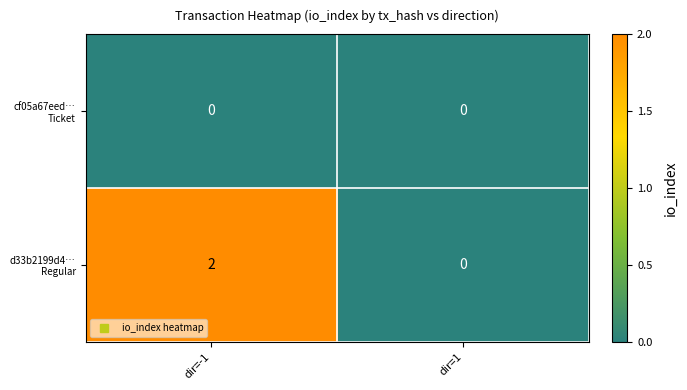

What is the total value across all series at dir=-1?

2